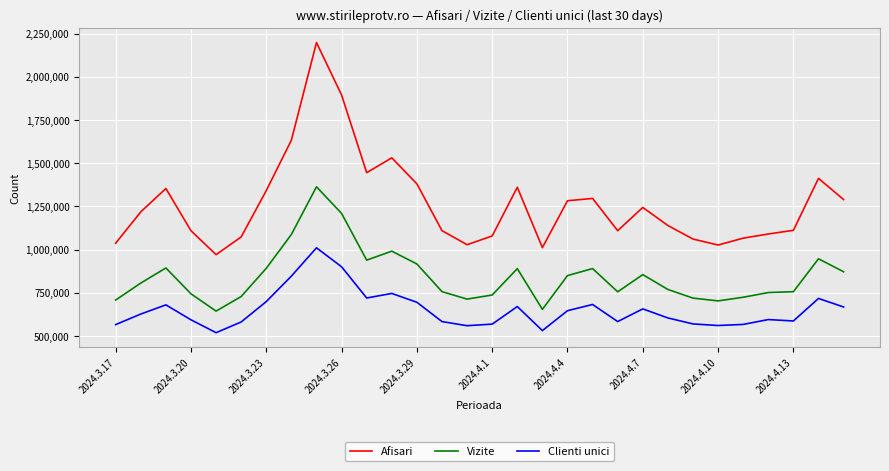

What is the difference between the maximum and minimum values in the Vizite series?

718970